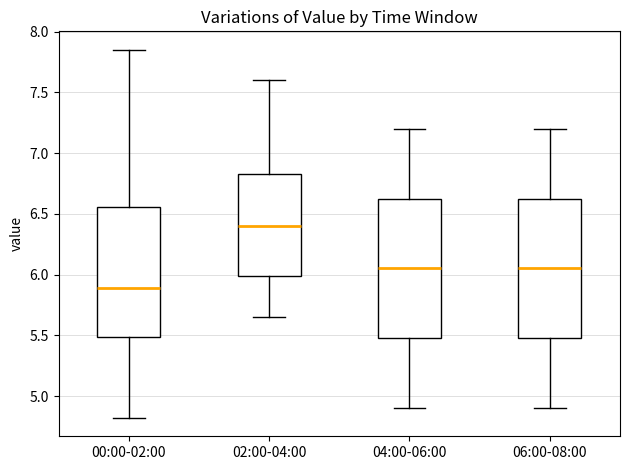

Reading left to right, transcribe this box plot: for each box, give where its median line is, the range the box spans, and where its two whiskers end, as read against the y-axis. The values are not printed on the chart, so give them approximately, as read against the axis.

00:00-02:00: median 5.90, box 5.50 to 6.55, whiskers 4.80 to 7.85
02:00-04:00: median 6.40, box 6.00 to 6.85, whiskers 5.65 to 7.60
04:00-06:00: median 6.05, box 5.50 to 6.65, whiskers 4.90 to 7.20
06:00-08:00: median 6.05, box 5.50 to 6.65, whiskers 4.90 to 7.20